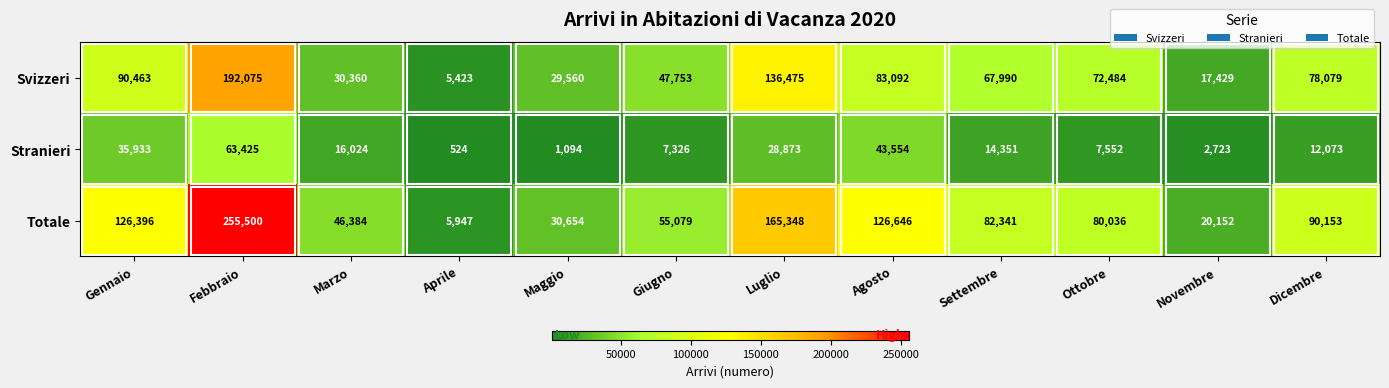

At which category is the sum across all series the highest?

Febbraio